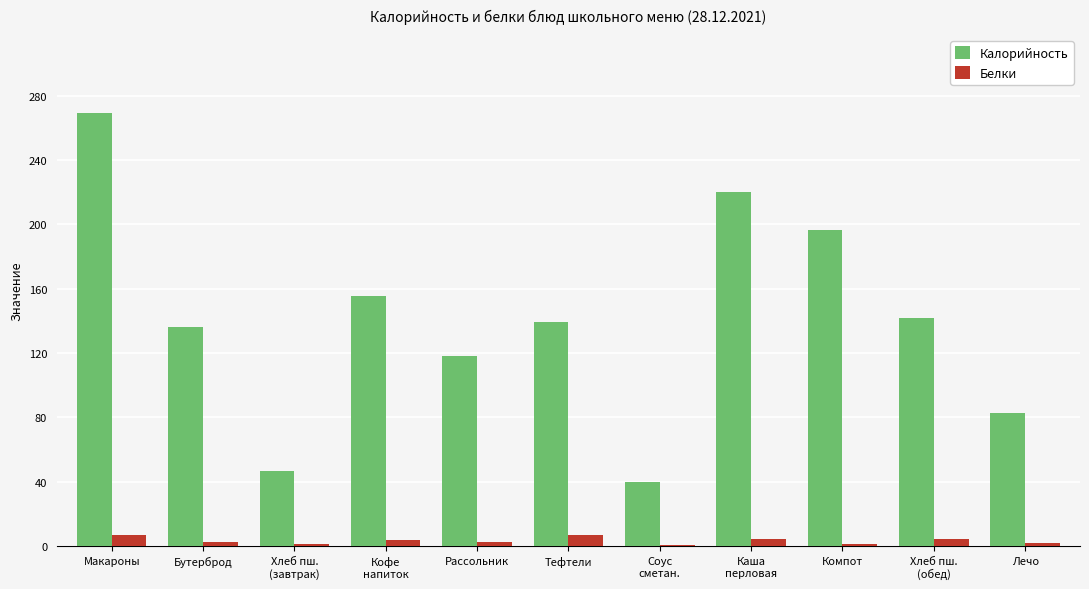

What value does the Белки series have at Тефтели?

6.9